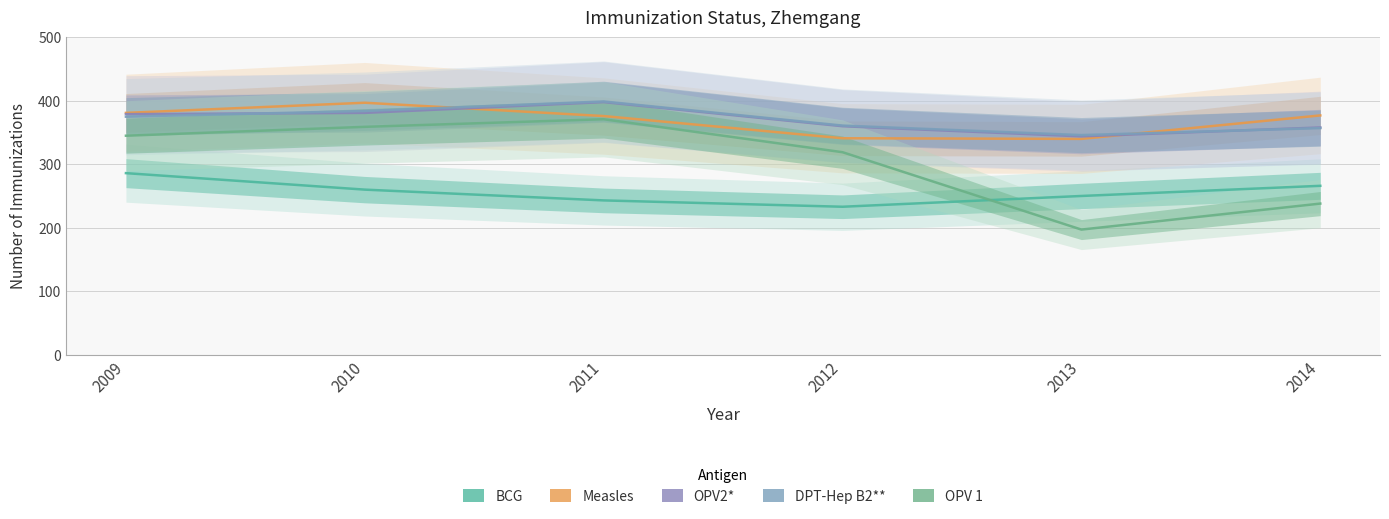

What is the sum of the DPT-Hep B2** values at 2014 and 2013?

703